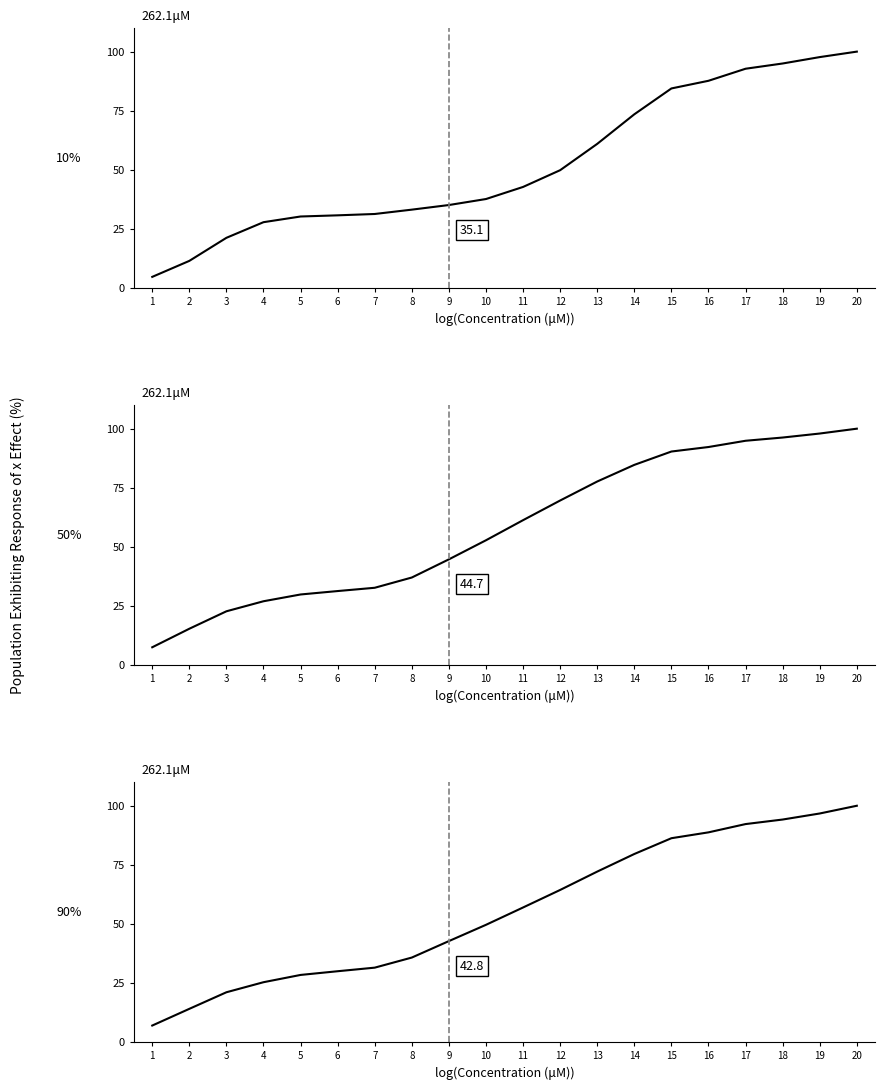

What is the total value across all series at 9?

122.6